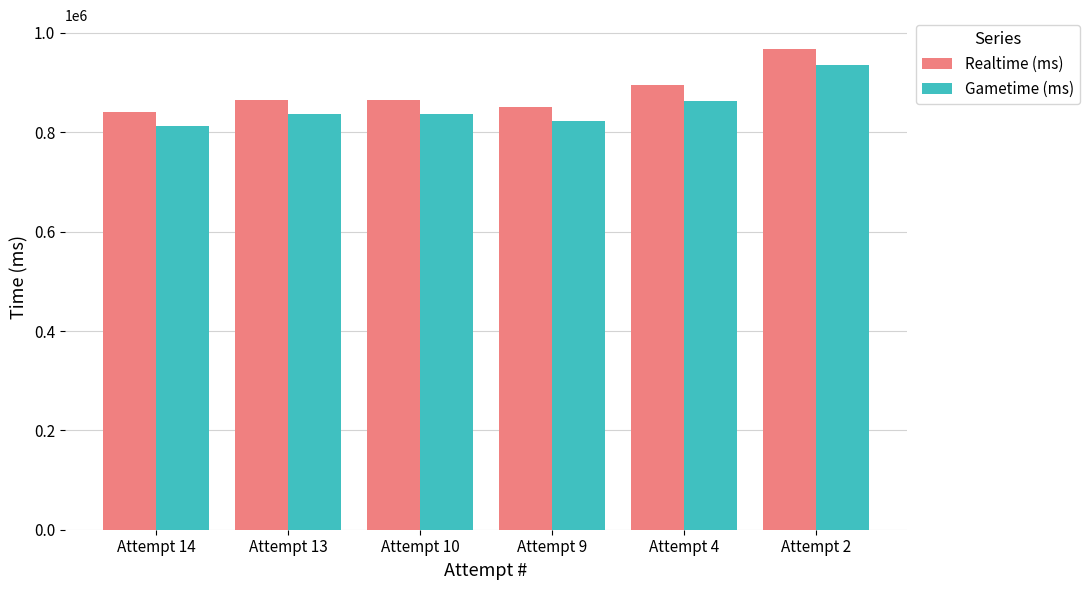

How many distinct data groups are displayed?

2